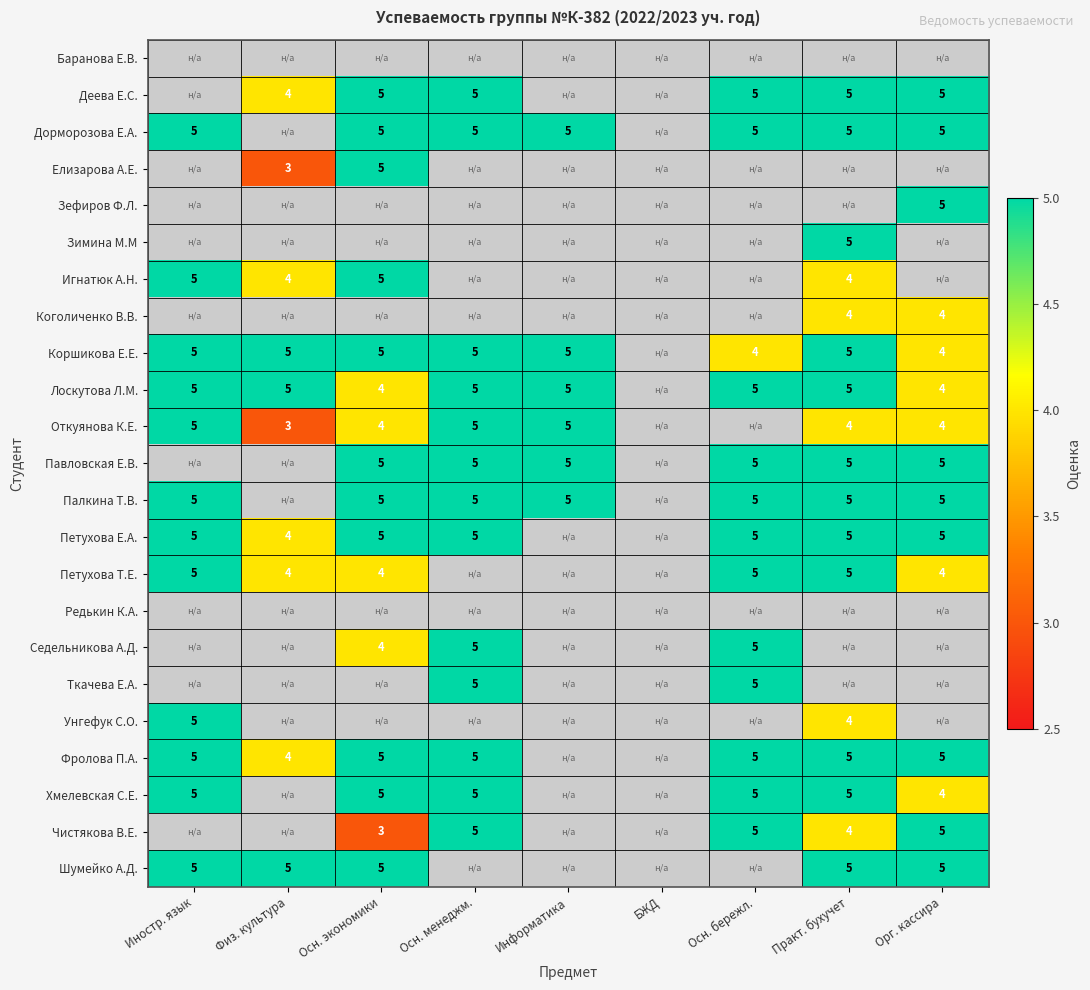

The value of Откуянова К.Е. at Физ. культура is 1. True or false?

False